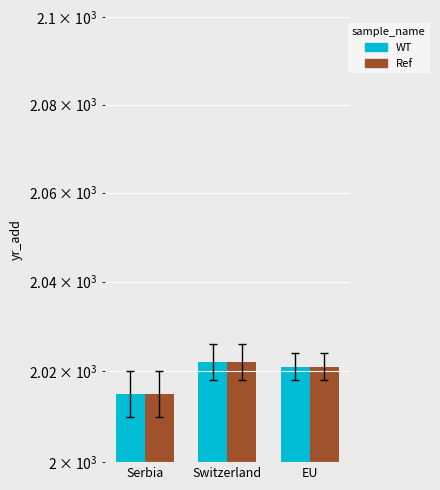

Which label corresponds to the largest value in the chart?

Switzerland